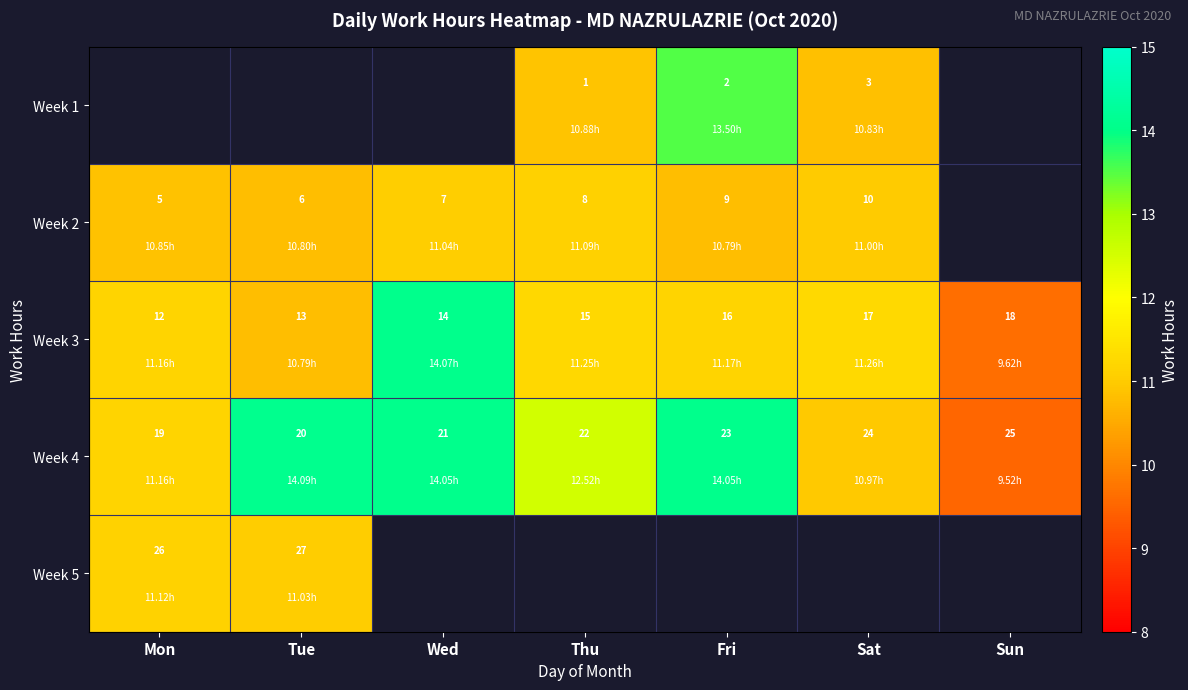

At which category does the chart reach its minimum across all series?

Sun